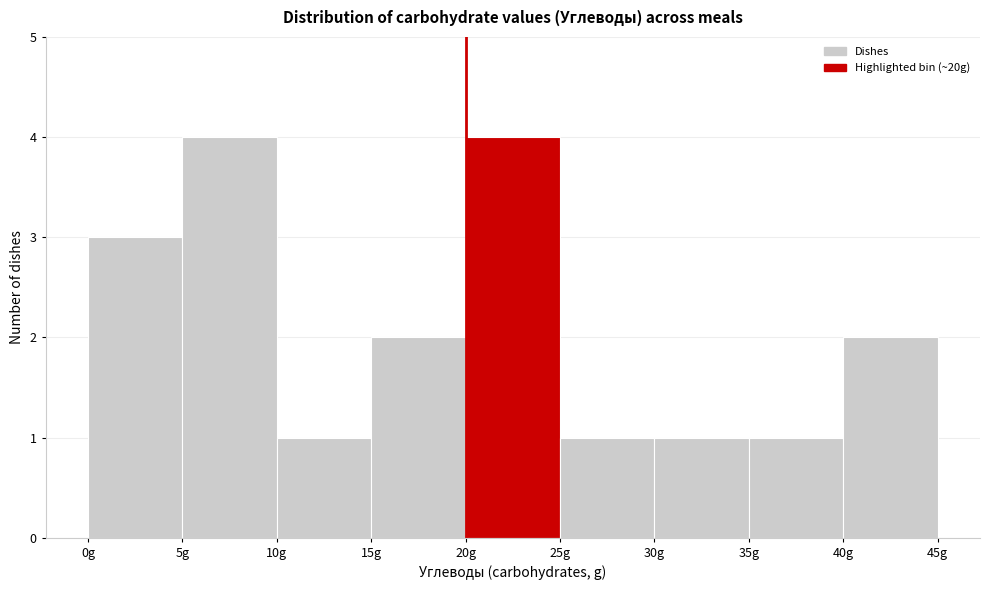

What is the height of the bar covering 5 to 10 on the x-axis? The values are not printed on the chart, so give them approximately, as read against the axis.

4